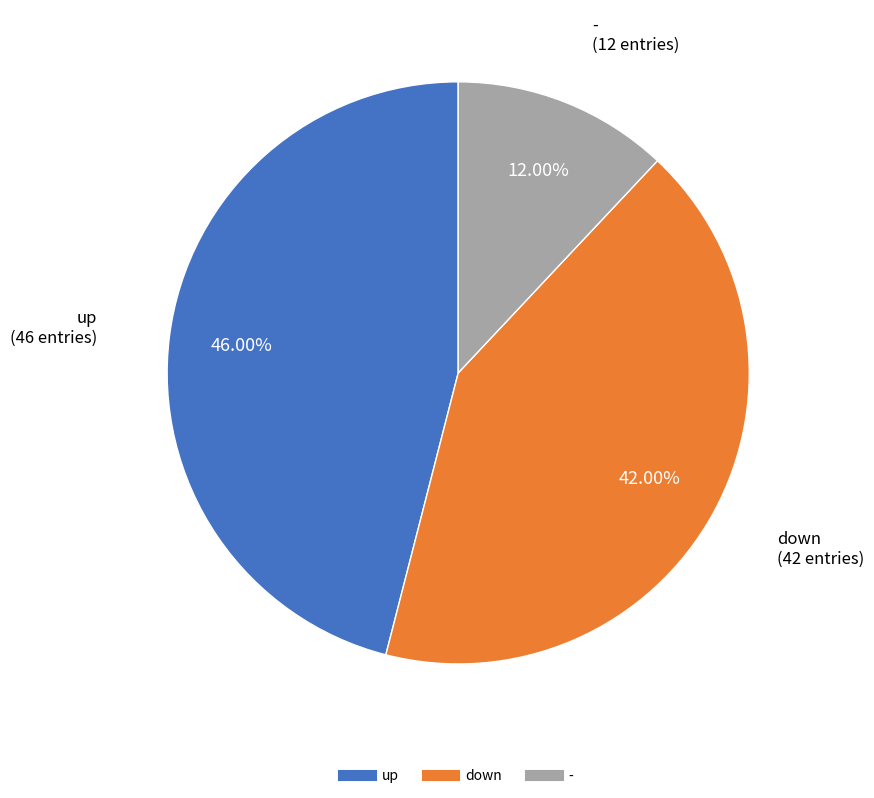

Does - account for over 50% of the chart?

No